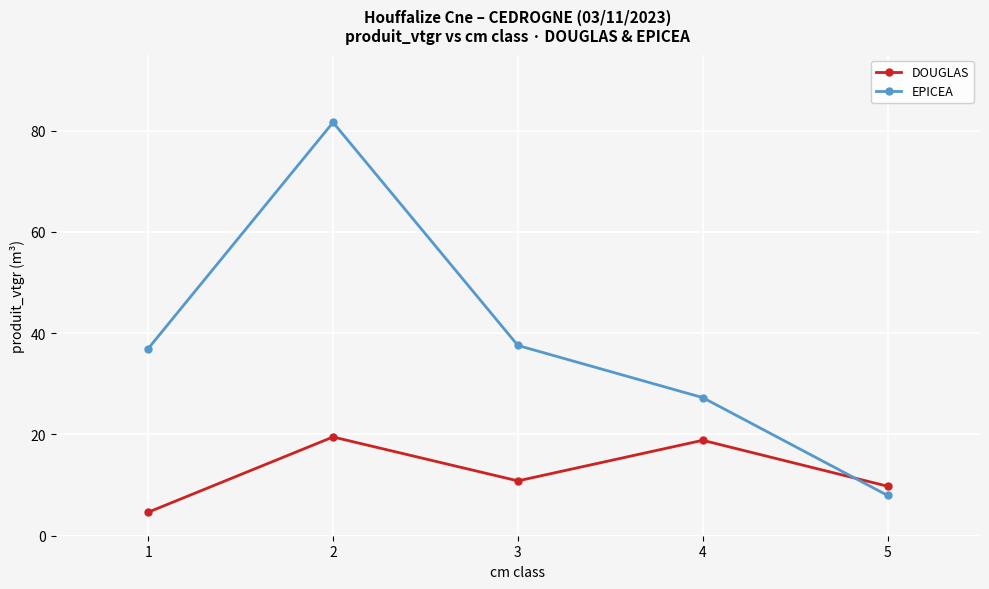

Which label corresponds to the largest value in the chart?

2